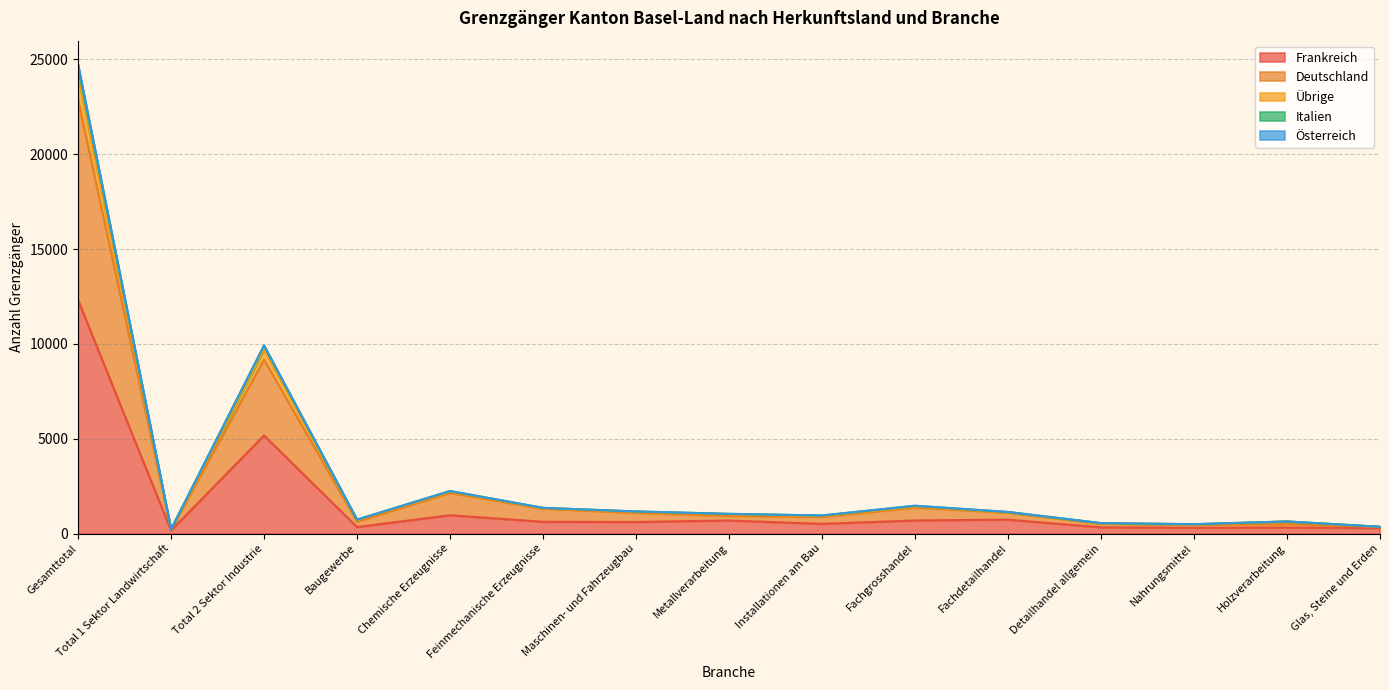

At which category is the sum across all series the highest?

Gesamttotal